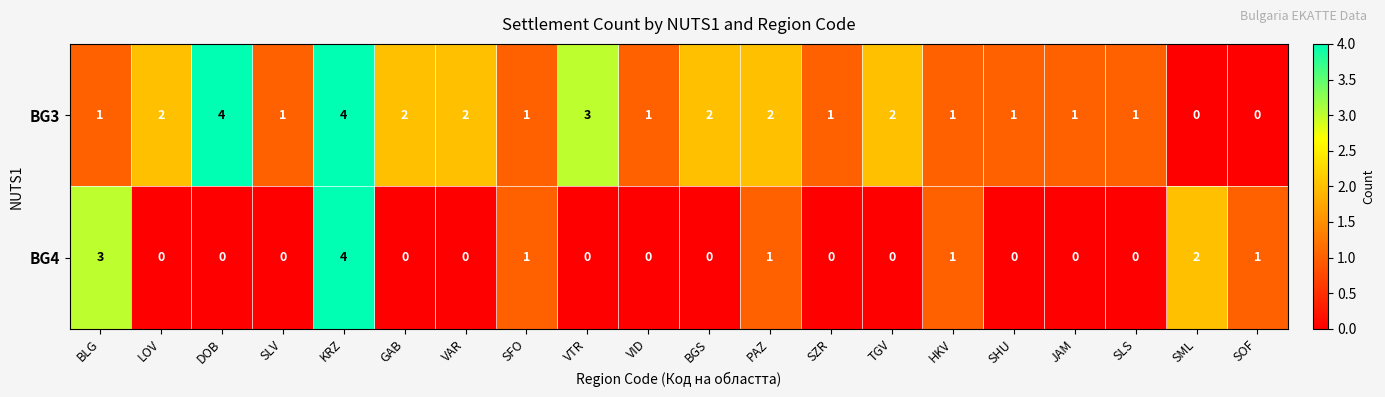

True or false: BG3 has a value of -1 at SML.

False